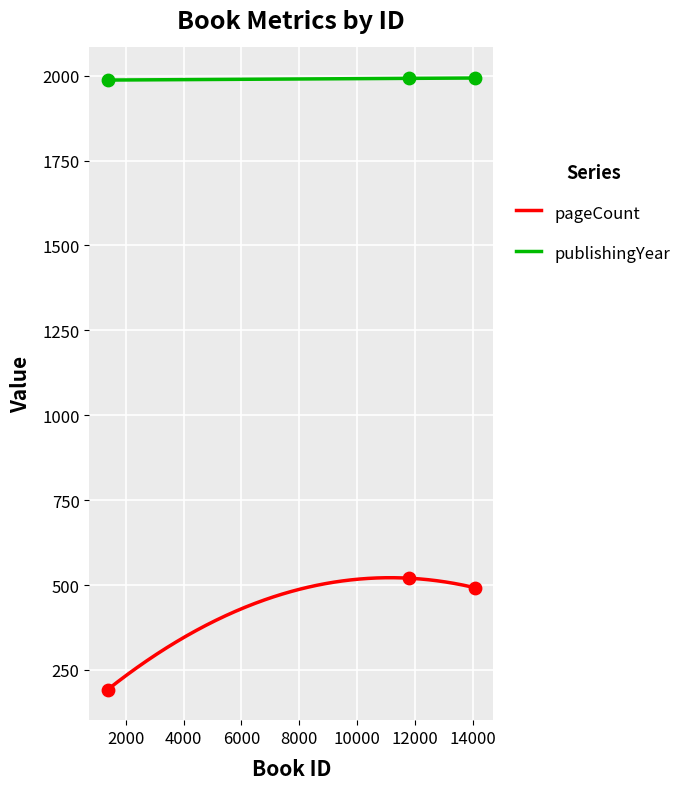

What is the total value across all series at 14060?

2485